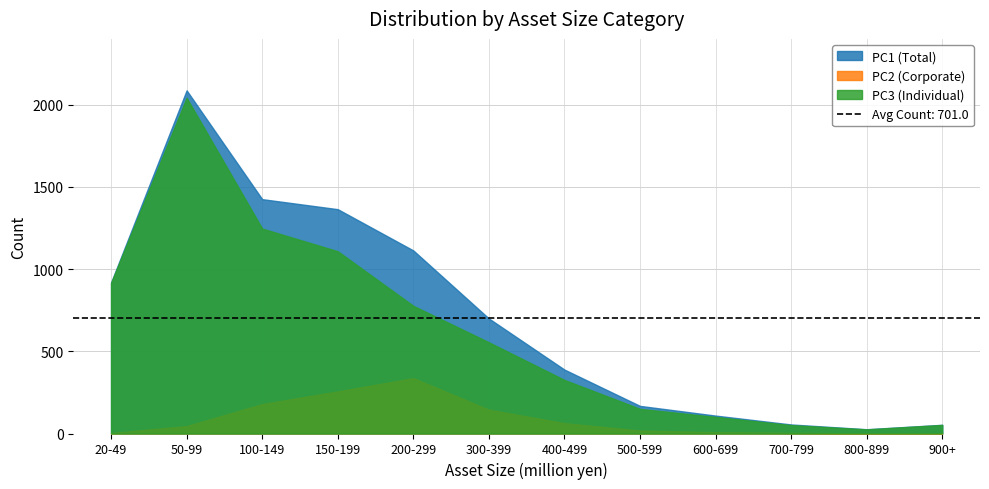

True or false: PC1 (Total) and PC2 (Corporate) intersect in this chart.

False